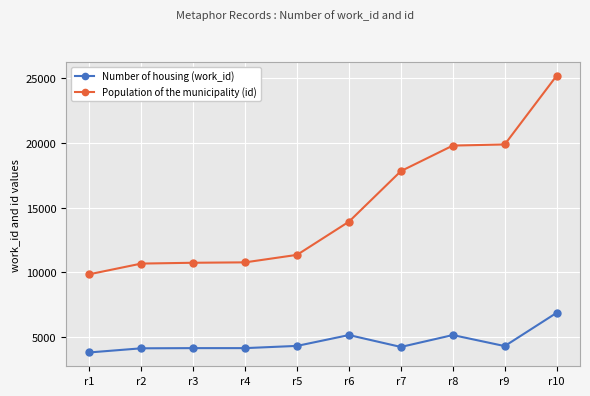

Read the Number of housing (work_id) value at r9, to the nearest 50.

4300